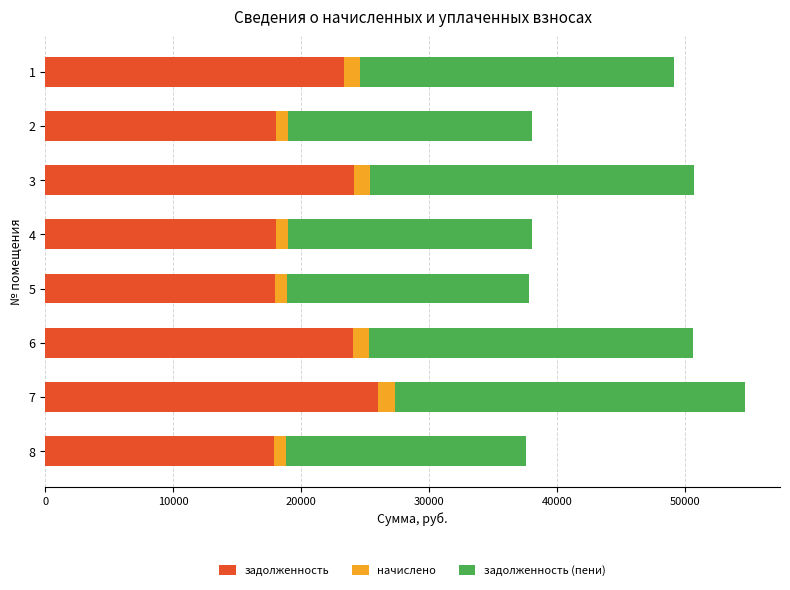

At which category is the sum across all series the highest?

7